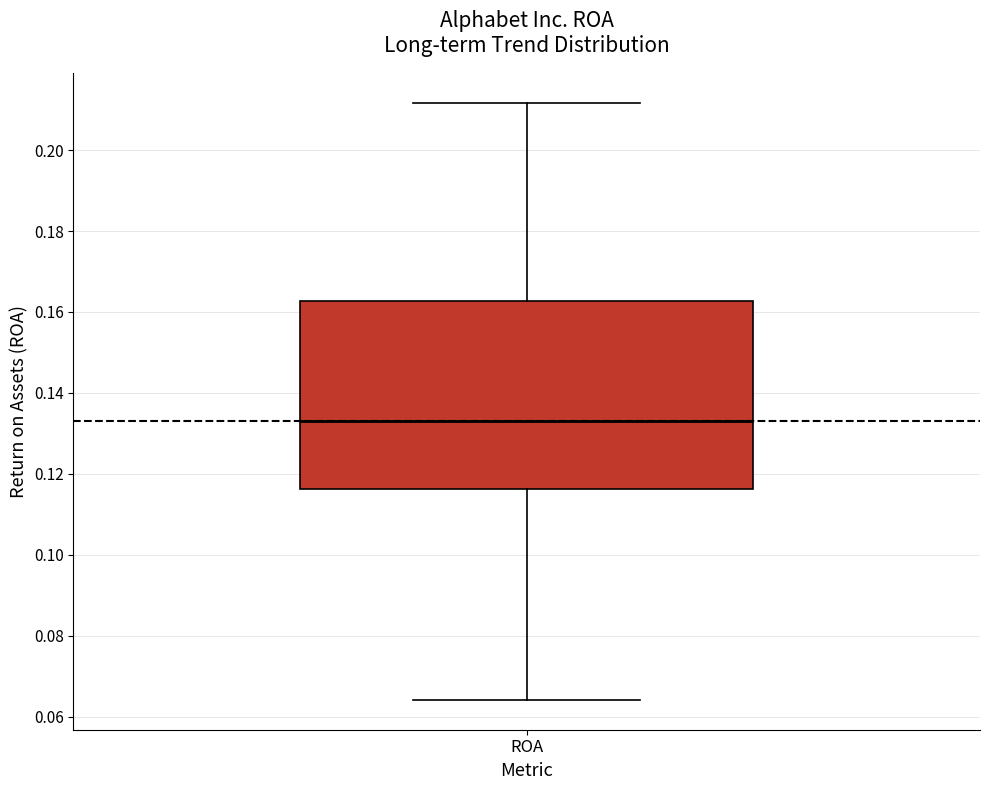

Where does the lower whisker of the box for ROA end on the y-axis? The values are not printed on the chart, so give them approximately, as read against the axis.

0.064